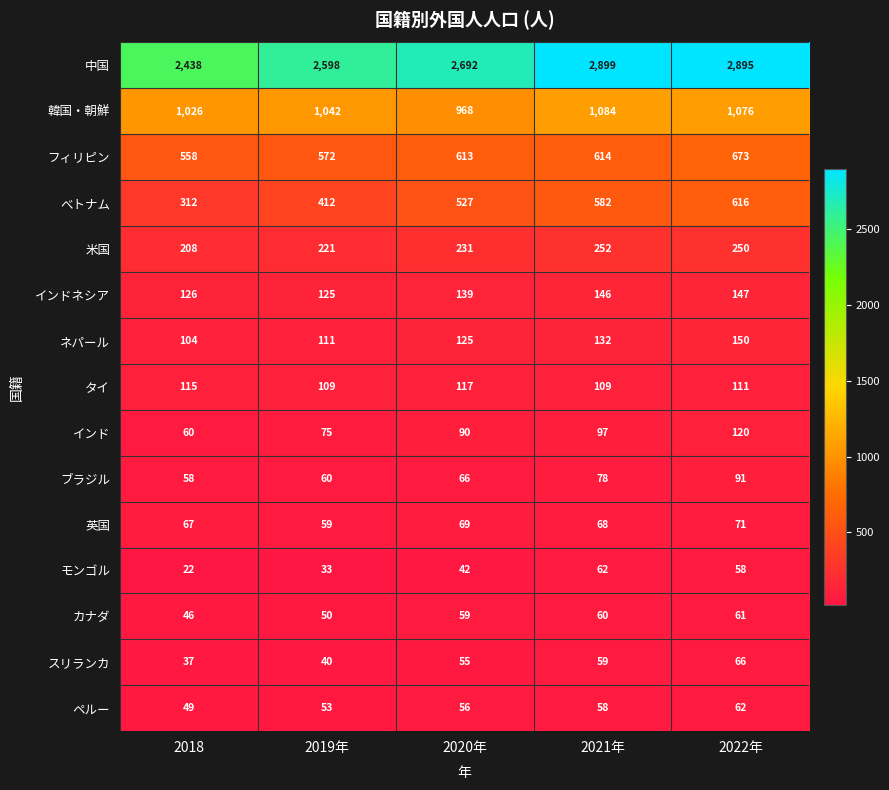

What is the sum of the フィリピン values at 2020年 and 2019年?

1185